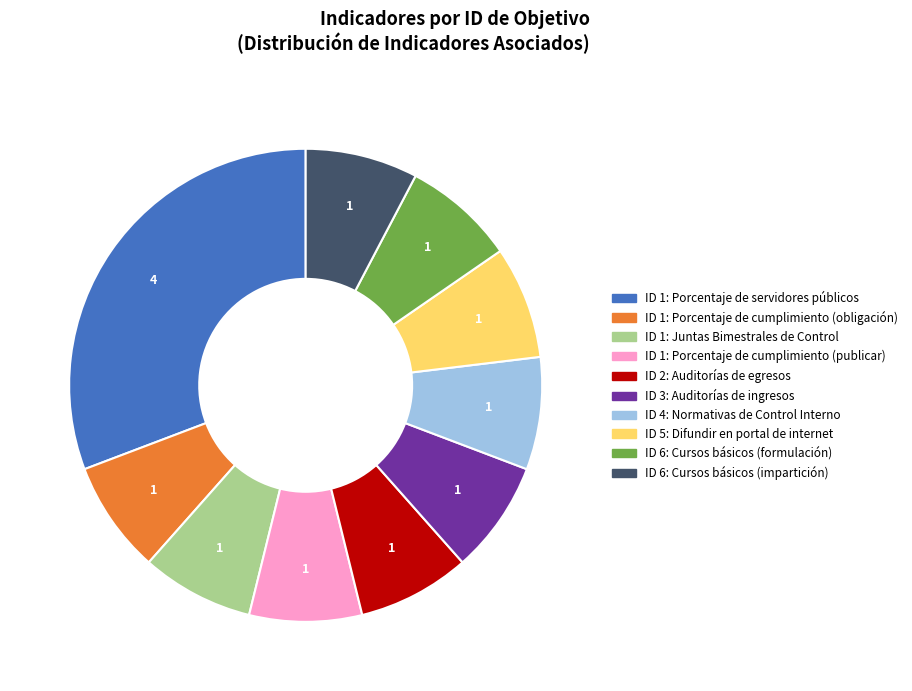

Between ID 1: Porcentaje de servidores públicos and ID 6: Cursos básicos (impartición), which is larger?

ID 1: Porcentaje de servidores públicos